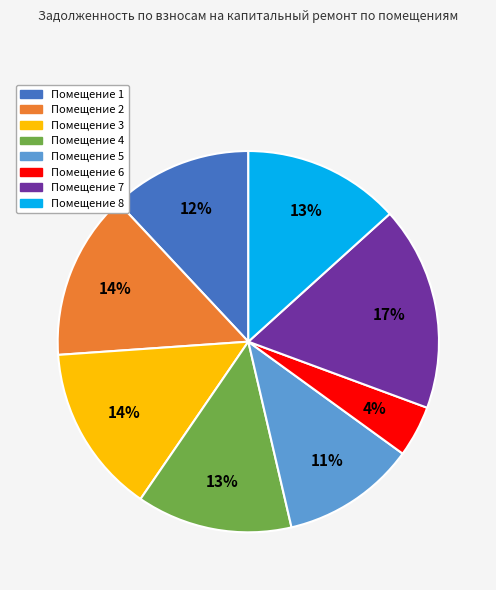

To the nearest percent, what is the average slice percentage?

12%